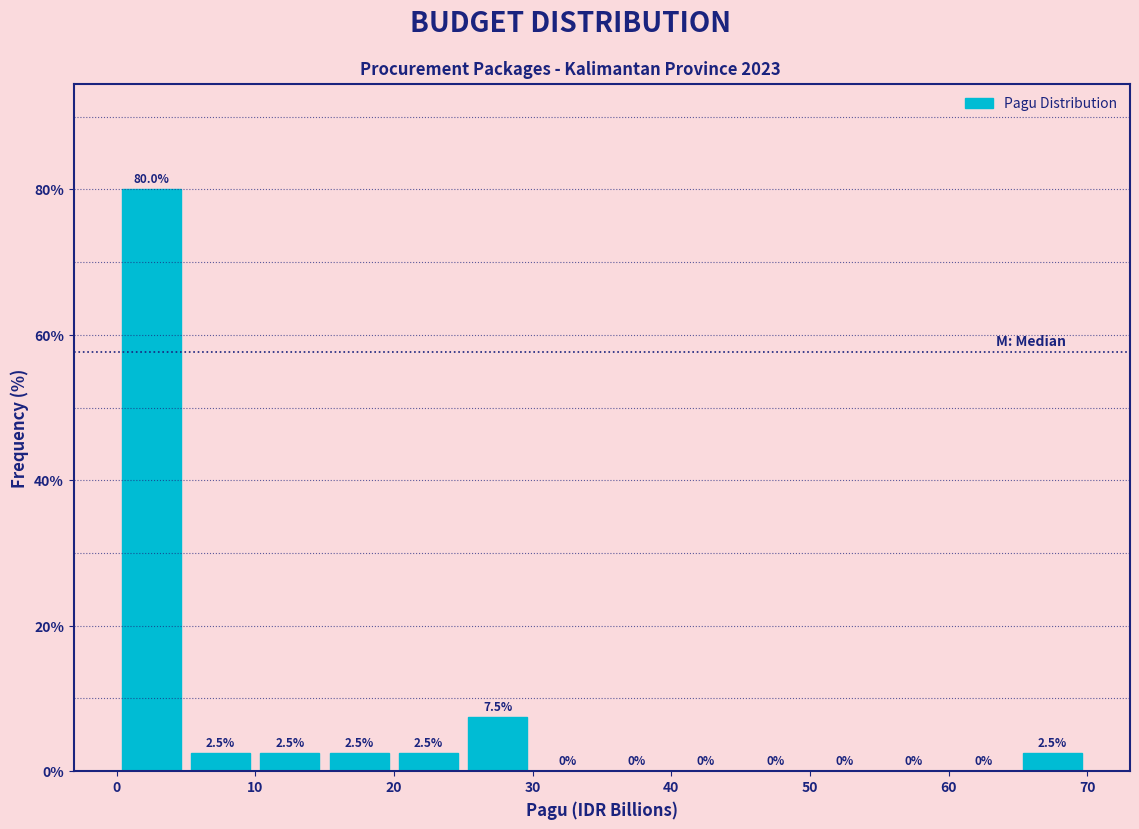

Reading left to right, list every bar in this chart as the range it spans on the x-axis followed by its height.

0 to 5: 80.0
5 to 10: 2.5
10 to 15: 2.5
15 to 20: 2.5
20 to 25: 2.5
25 to 30: 7.5
30 to 35: 0.0
35 to 40: 0.0
40 to 45: 0.0
45 to 50: 0.0
50 to 55: 0.0
55 to 60: 0.0
60 to 65: 0.0
65 to 70: 2.5